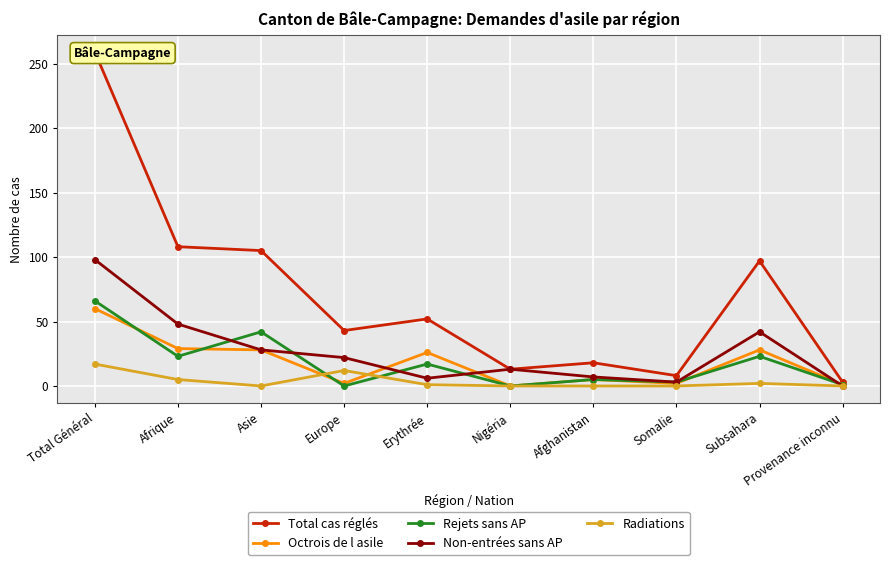

At which label does Total cas réglés first exceed 52?

Total Général